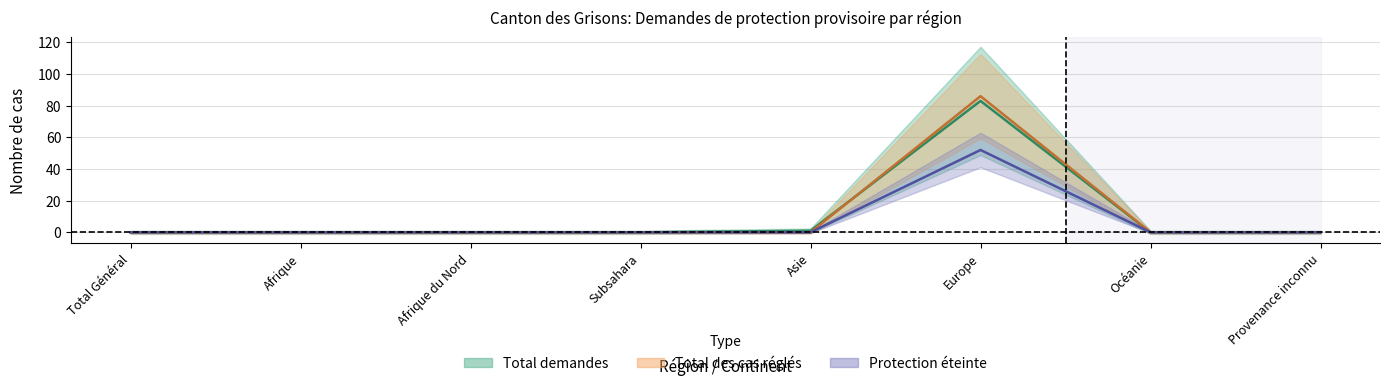

True or false: Total demandes has more than 0 interior local peaks.

True